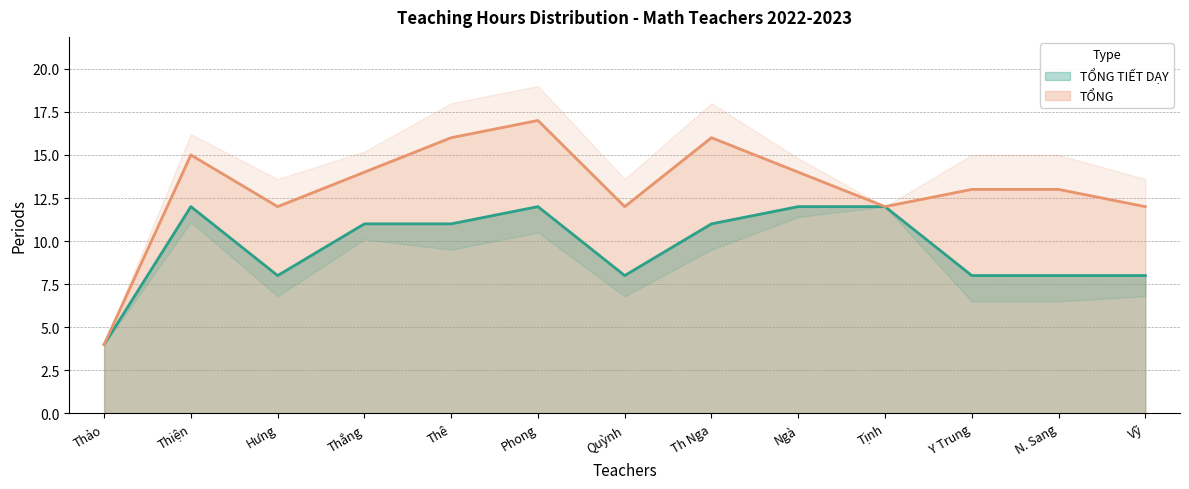

What is the average value of the TỔNG series?

13